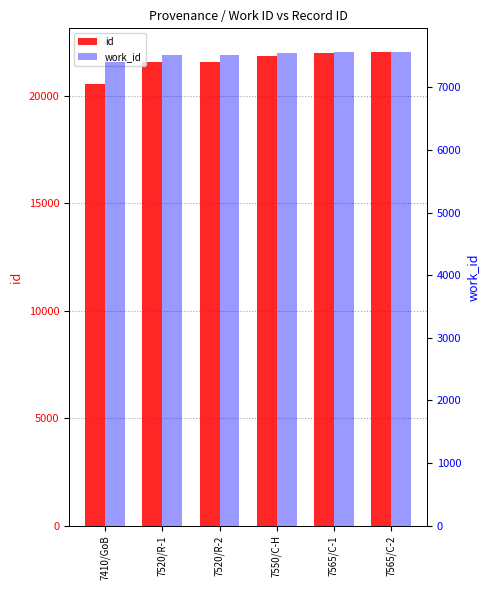

Reading left to right, what are all the values shown in this chart?

id: 7410/GoB=20545	7520/R-1=21574	7520/R-2=21578	7550/C-H=21867	7565/C-1=22003	7565/C-2=22034
work_id: 7410/GoB=7410	7520/R-1=7520	7520/R-2=7520	7550/C-H=7550	7565/C-1=7565	7565/C-2=7565